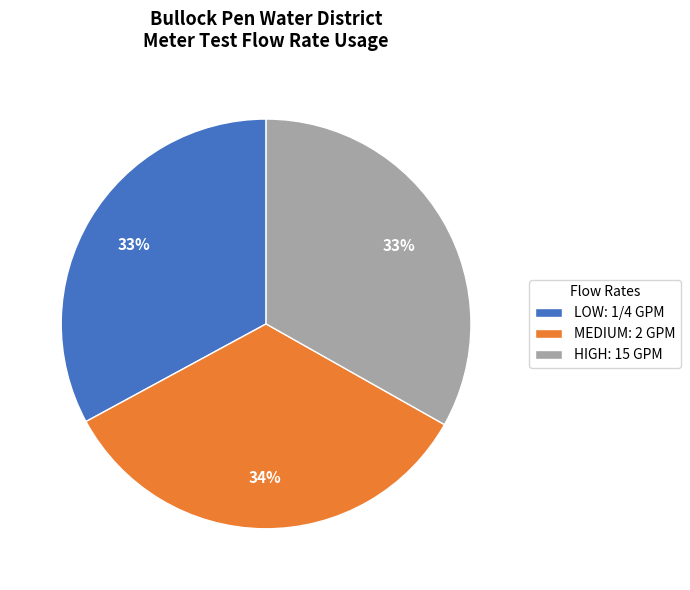

How many segments does this pie chart have?

3